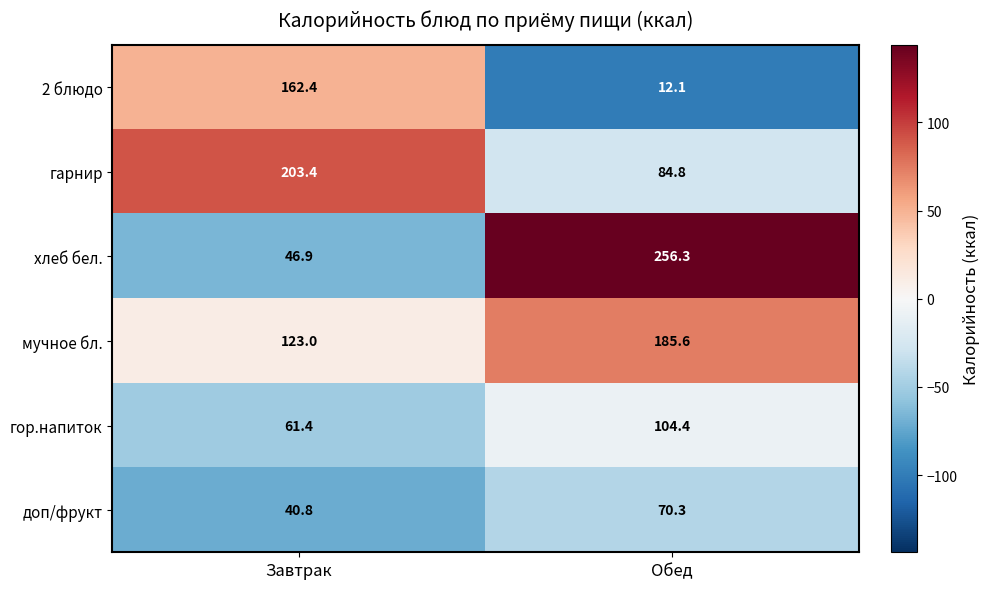

At which category is the sum across all series the highest?

Обед